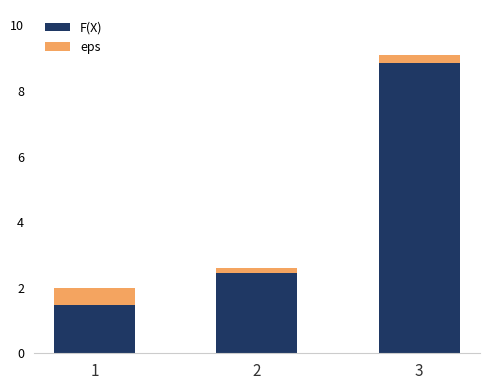

Read the F(X) value at 1.

1.5